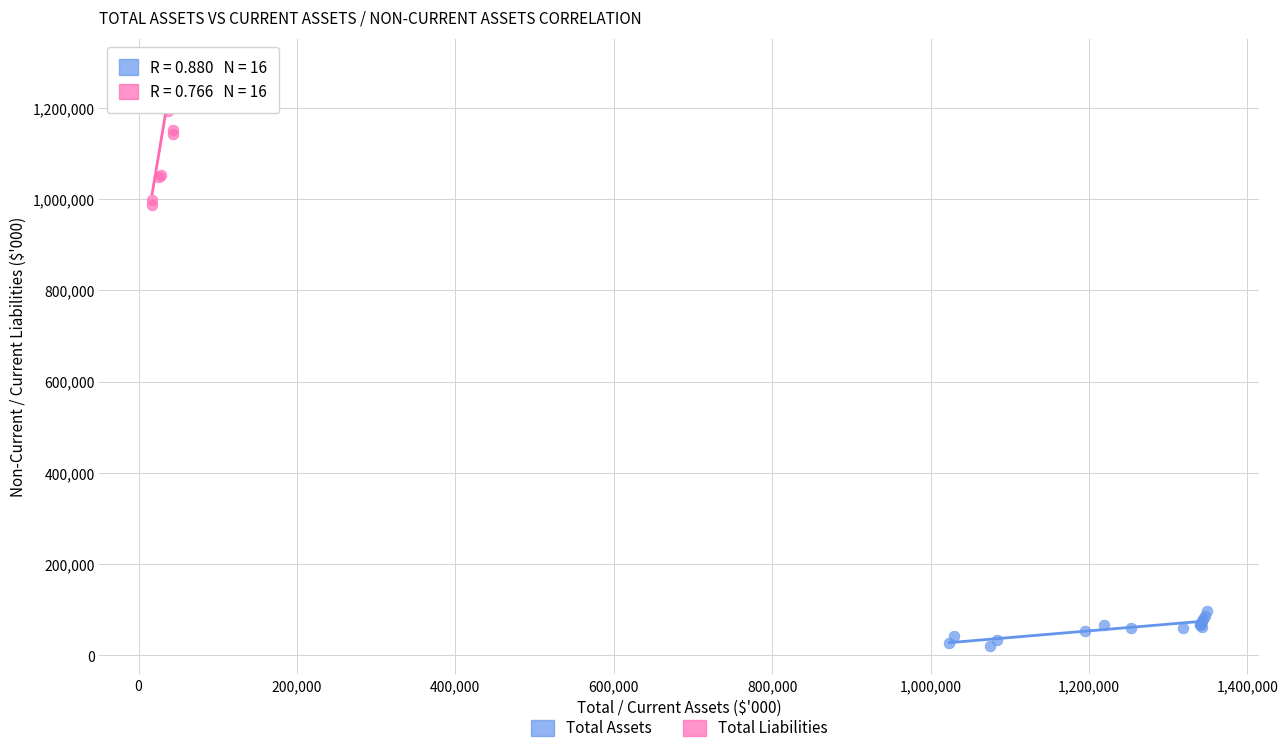

Which series reaches the minimum Y coordinate?

Total Assets